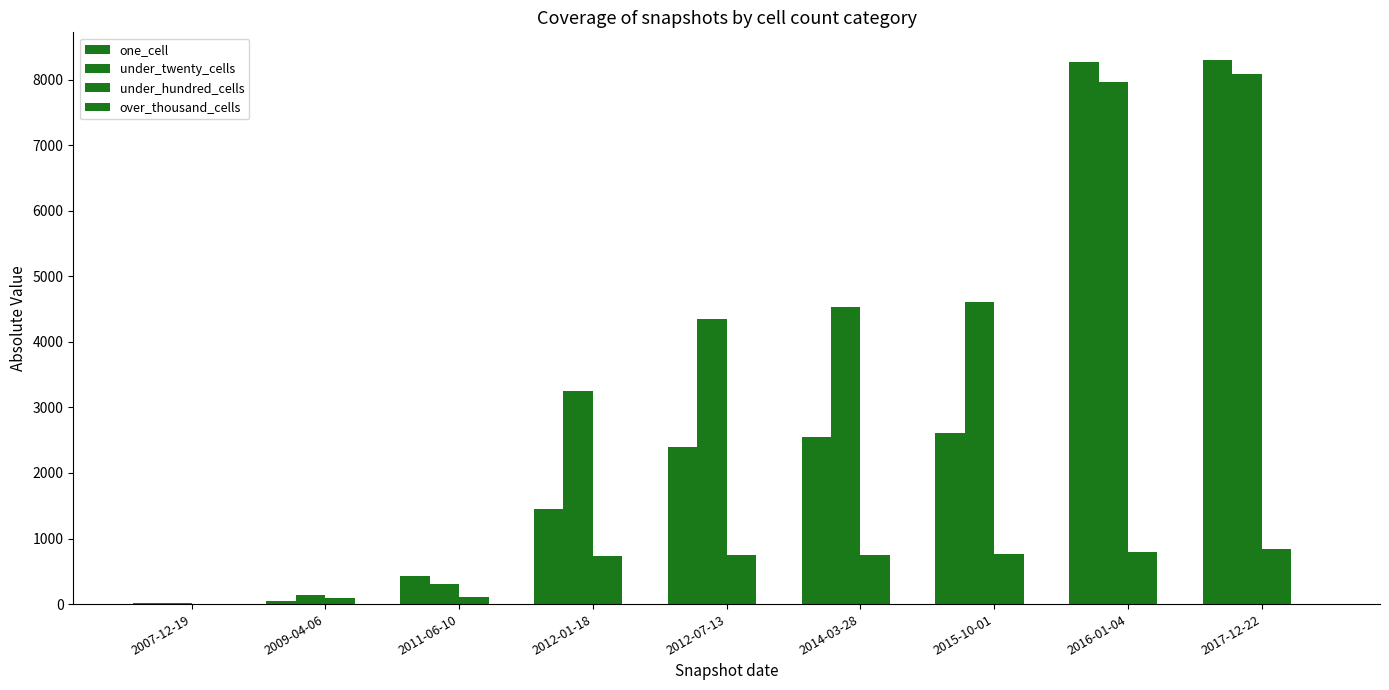

How many groups of bars are there?

9